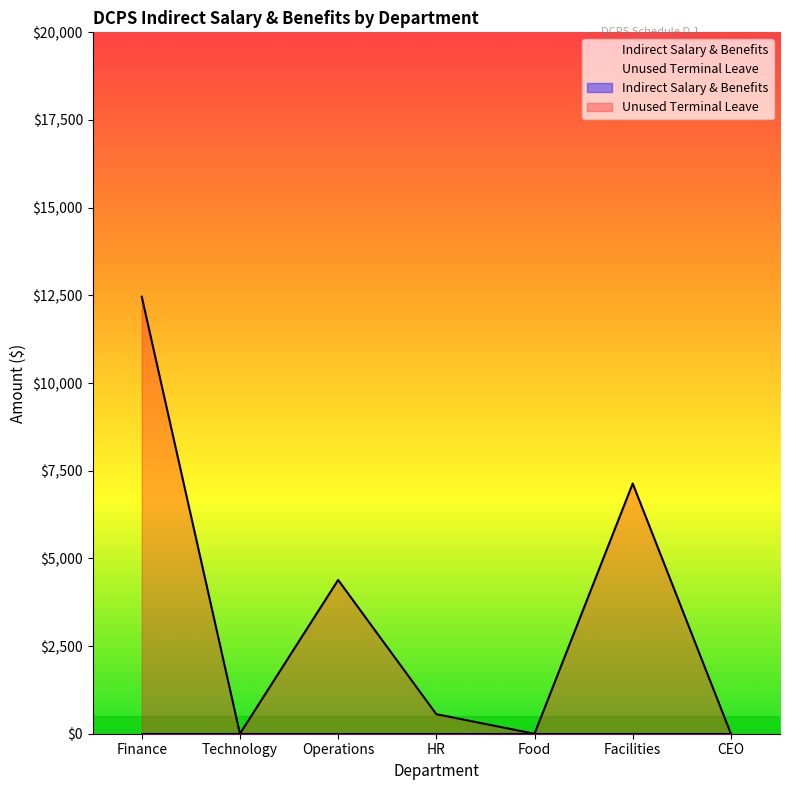

What is the average value of the unused_terminal_leave series?

3505.6